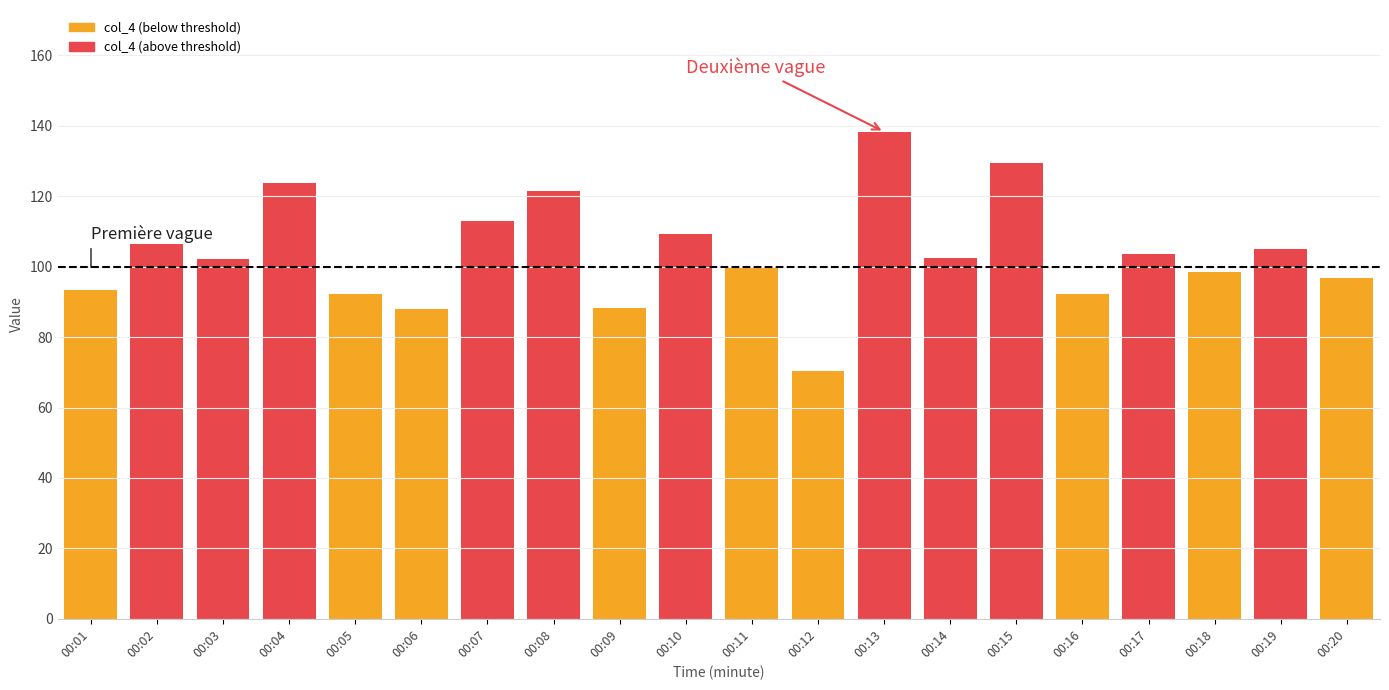

What is the greatest value displayed?

138.3